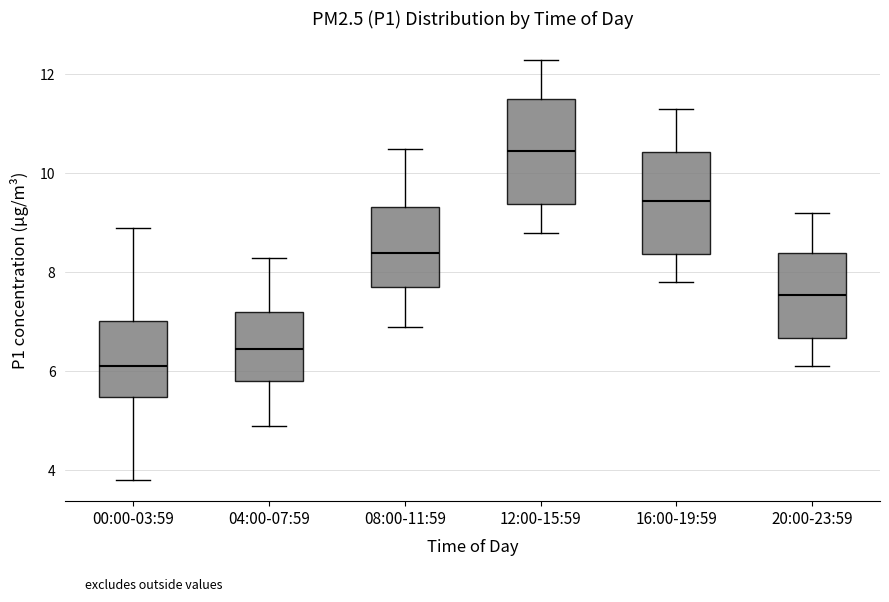

Where is the upper edge of the box for 16:00-19:59 on the y-axis? The values are not printed on the chart, so give them approximately, as read against the axis.

10.4